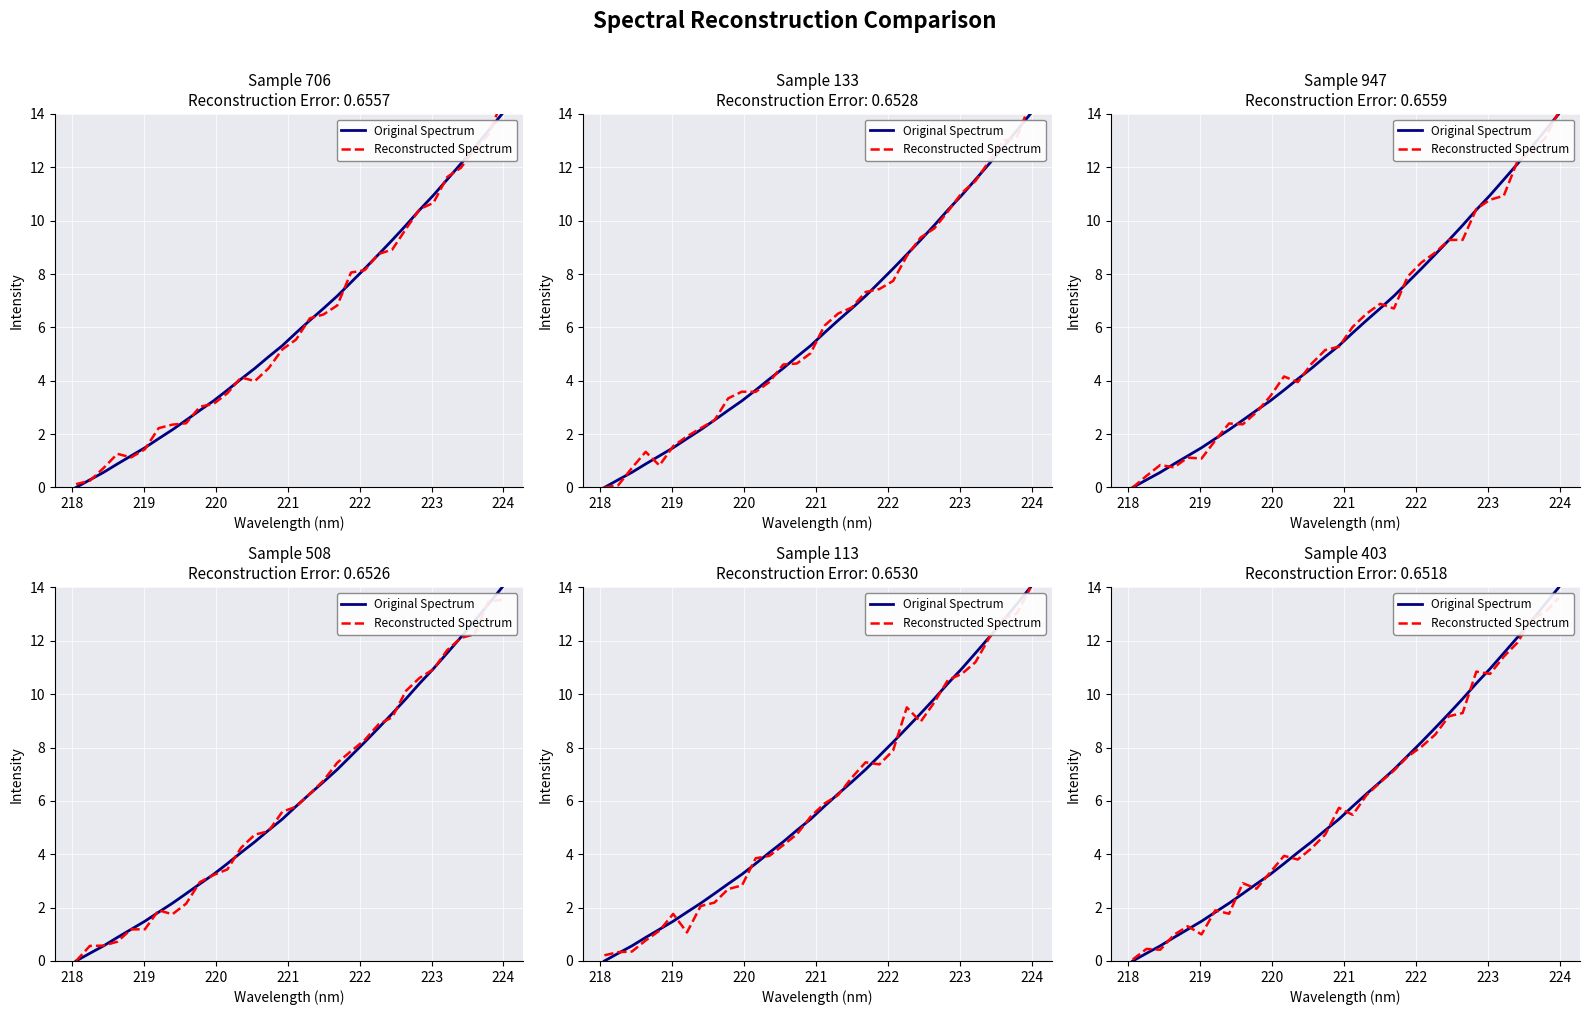

After their last crossing, which series has the higher values: Original Spectrum or Reconstructed Spectrum?

Original Spectrum